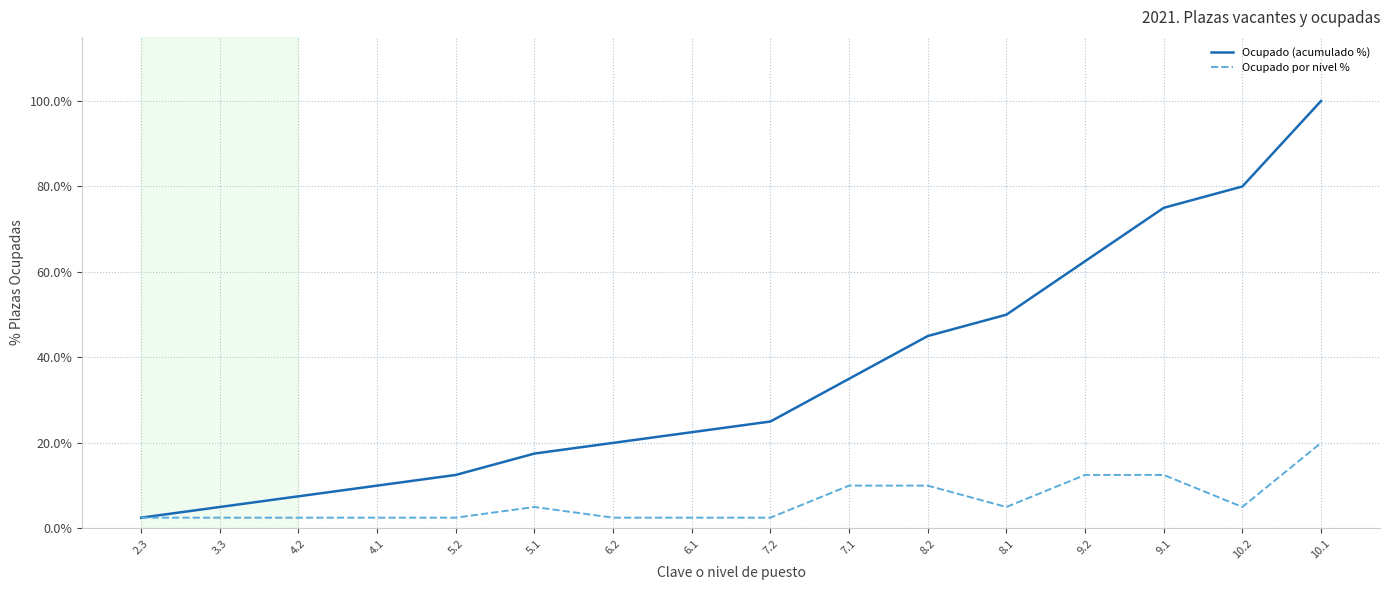

What position from the right is 9.2?

4